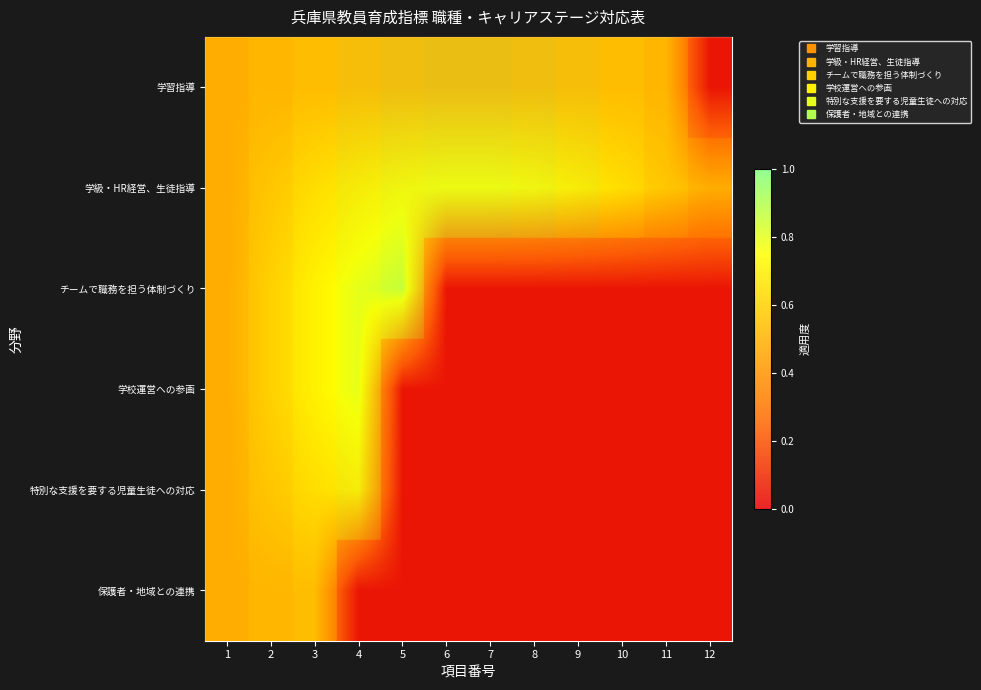

What is the maximum value for 特別な支援を要する児童生徒への対応?

0.7